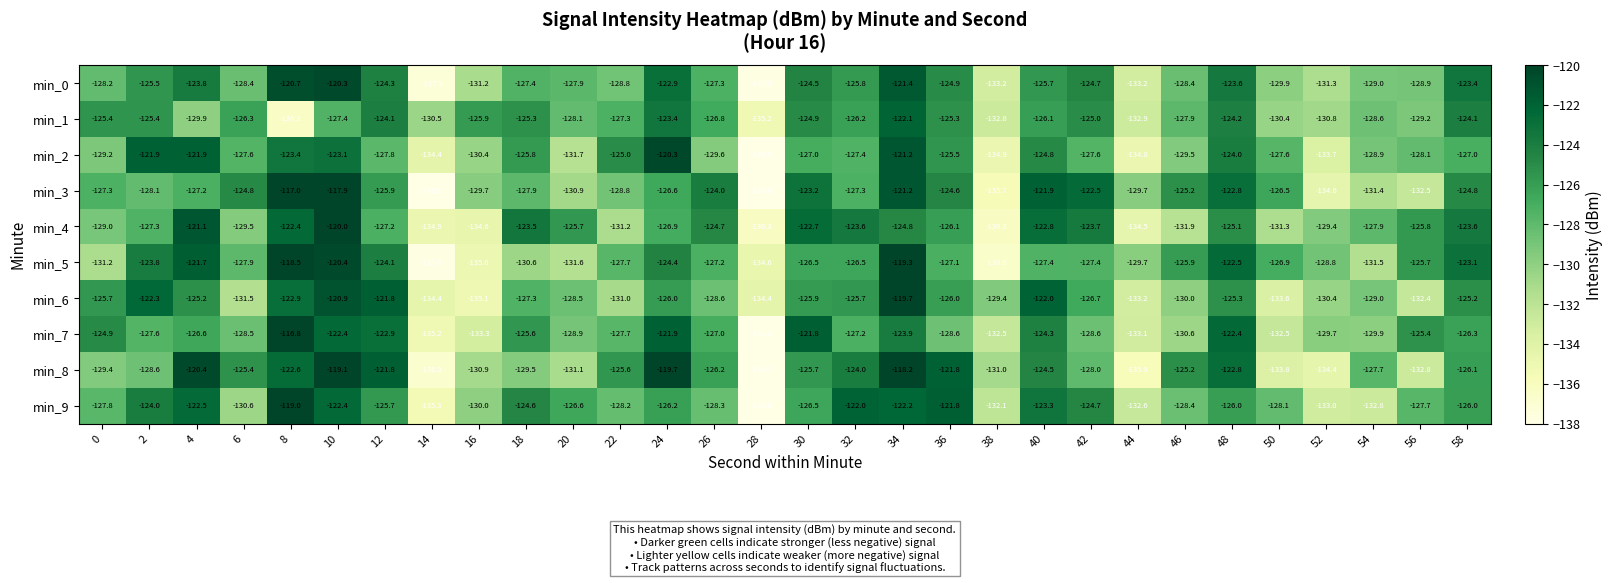

At which category does the chart reach its minimum across all series?

28